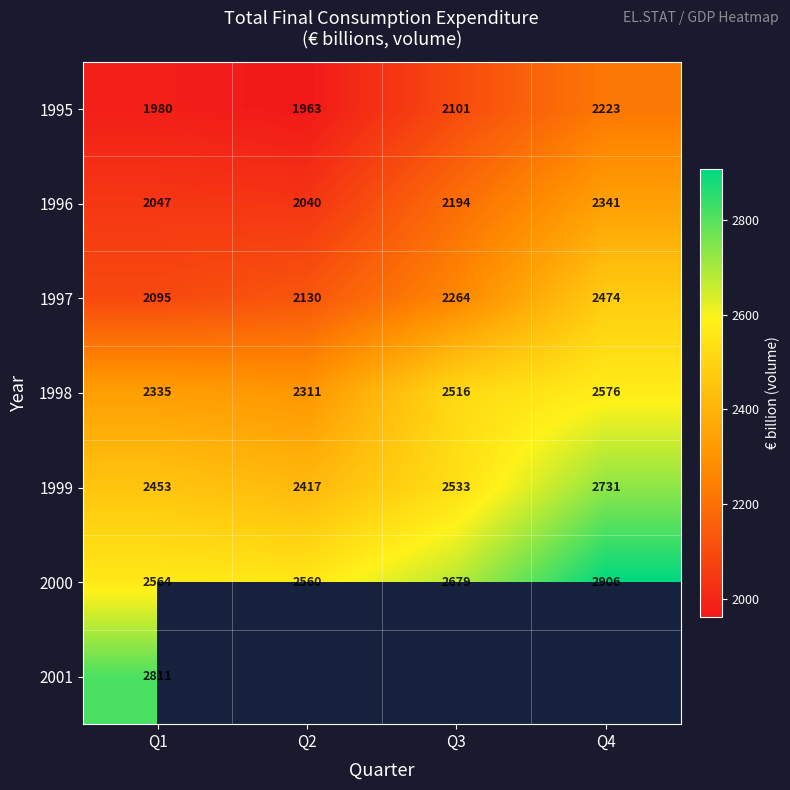

What is the total value across all series at Q1?

16285.0